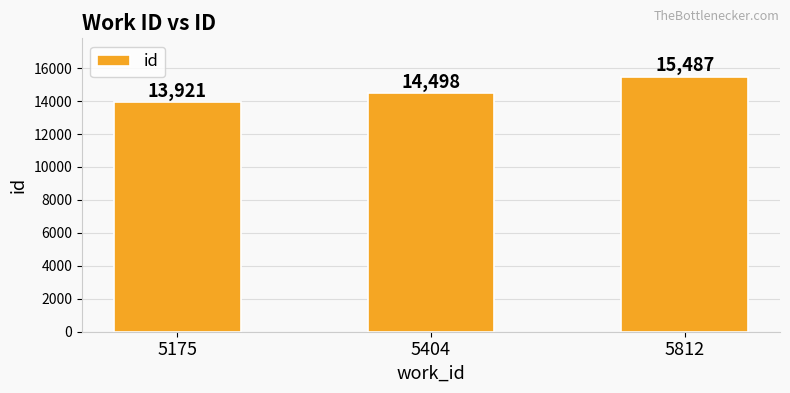

Reading left to right, list all the values displayed in this chart.

13921	14498	15487